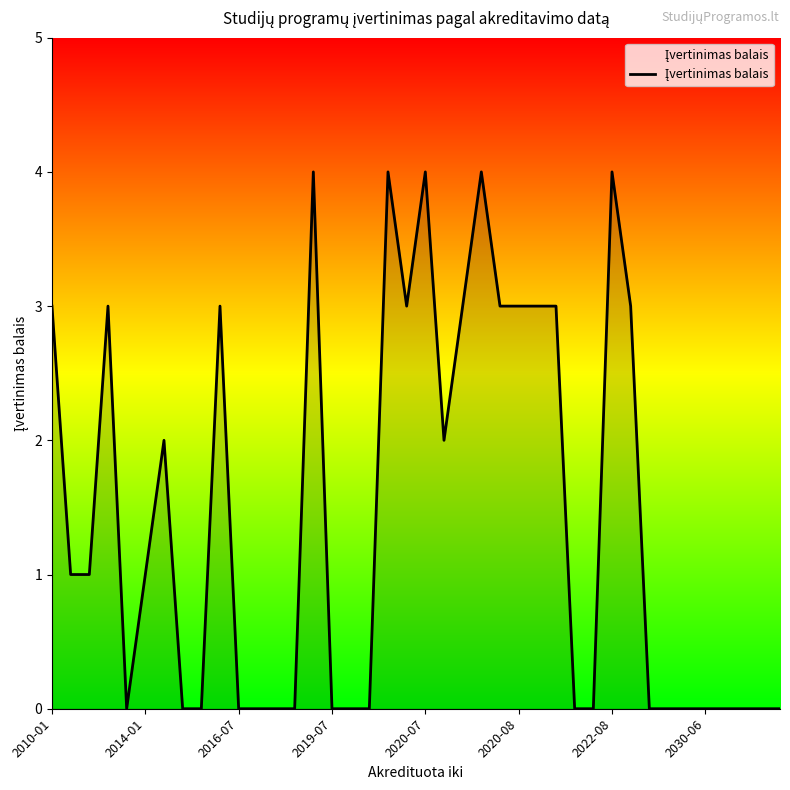

What is the greatest value displayed?

4